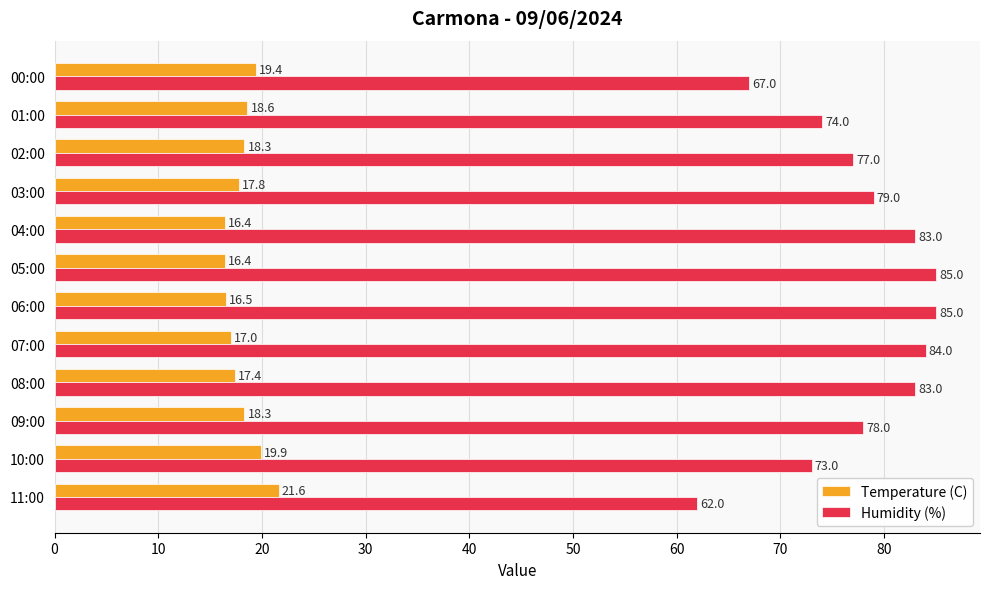

What is the difference between the maximum and minimum values in the Temperature (C) series?

5.2